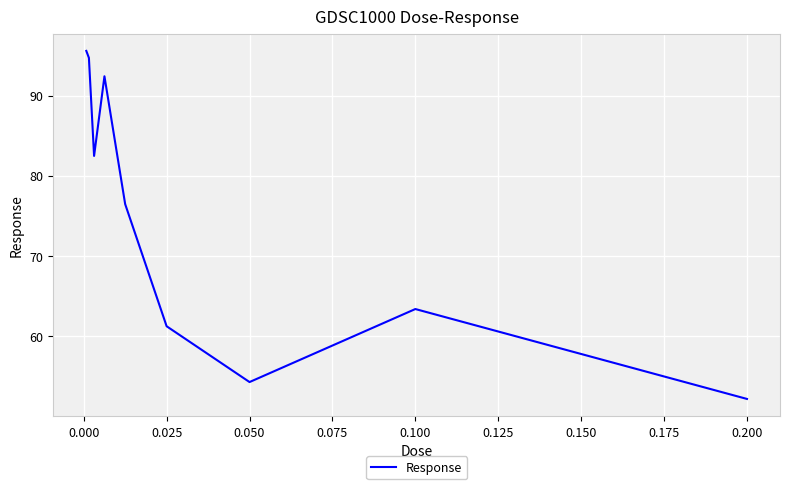

What is the difference between the maximum and minimum values?

43.4